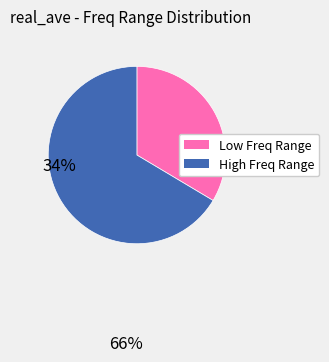

Is there a majority slice in this chart?

Yes